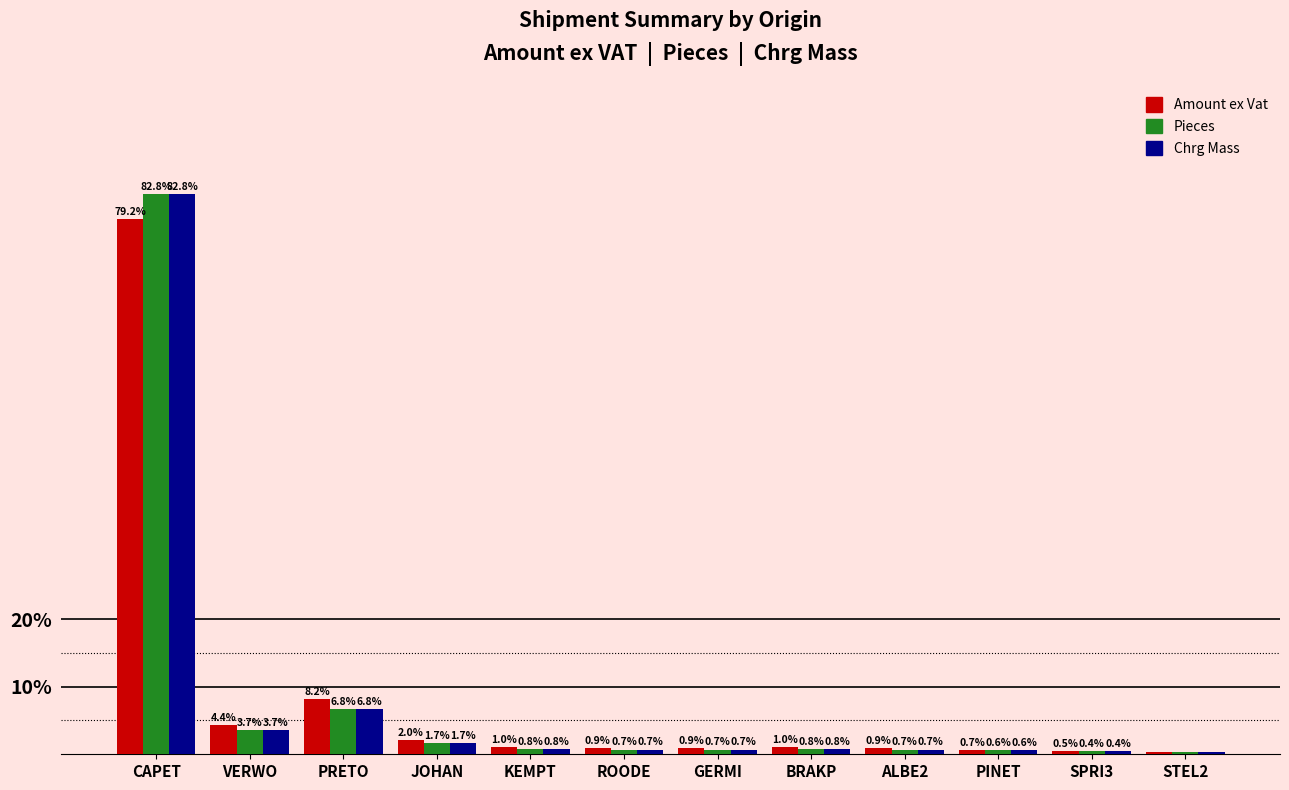

True or false: Pieces has a value of 3.7 at VERWO.

True